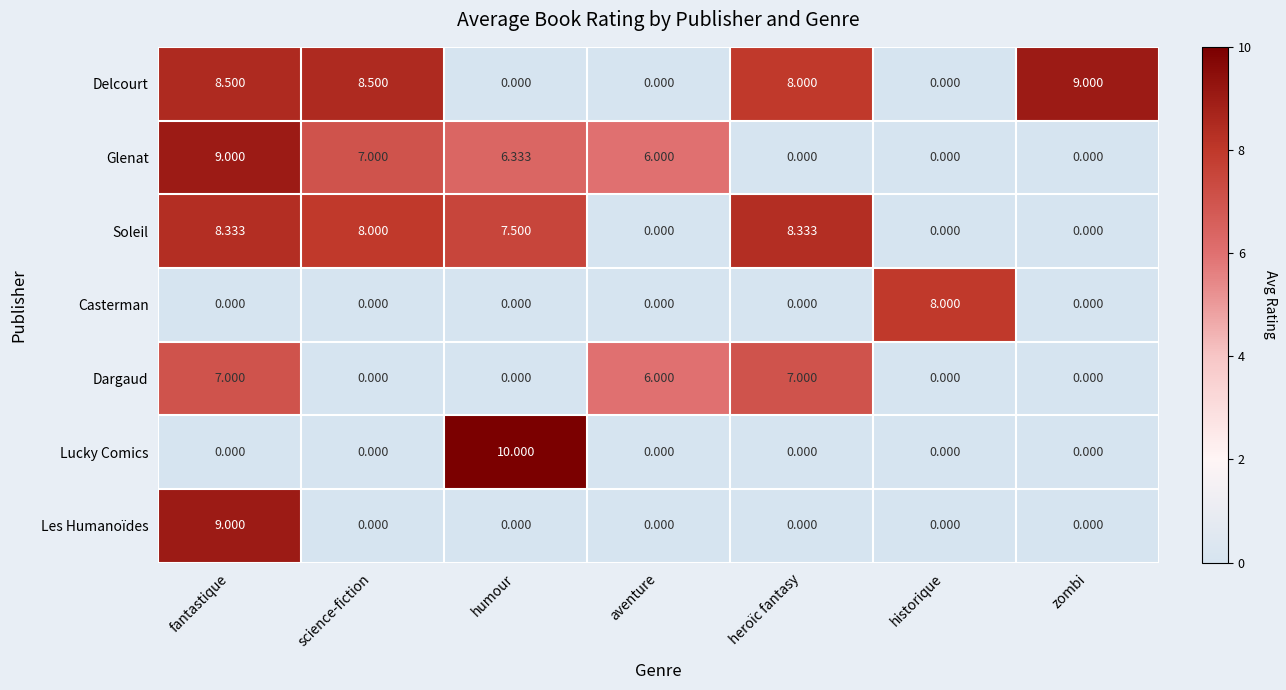

What is the total value across all series at historique?

8.0